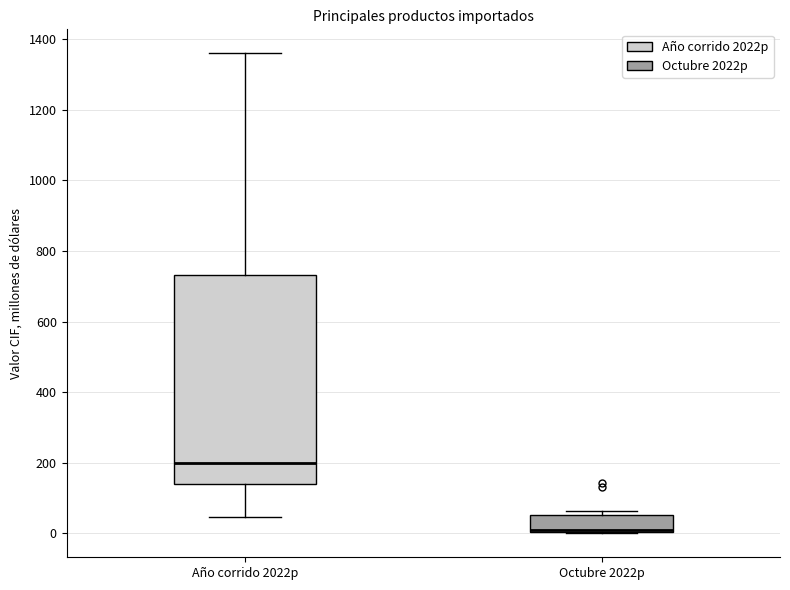

Which box's median line is the highest?

Año corrido 2022p